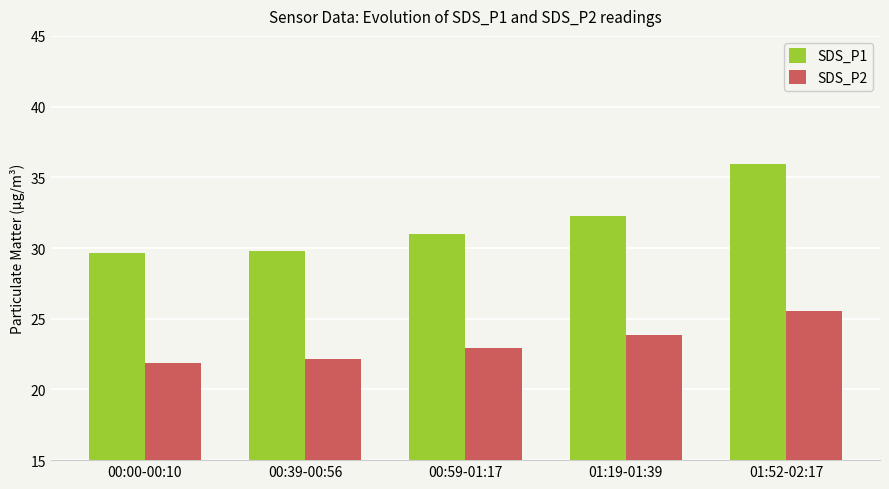

Which series has the largest range (max minus min)?

SDS_P1